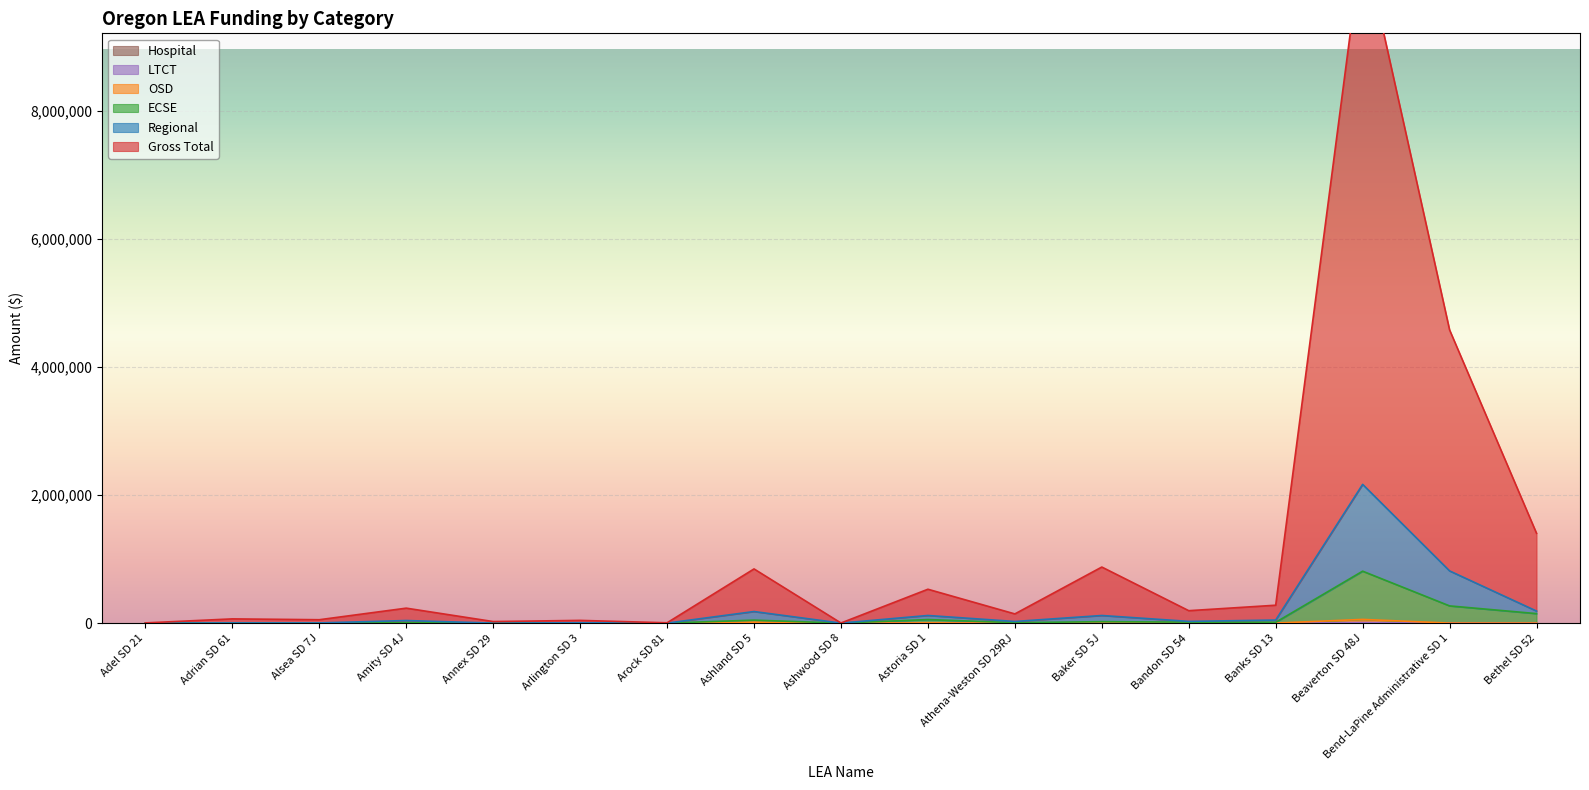

Reading left to right, extract all data points from this chart.

Gross Total: 2874	65810	52577	233358	23963	42125	4563	846381	1237	528840	143354	875728	193880	279257	10698595	4580367	1403283
Regional: 0	2800	2552	40132	0	5616	0	180508	0	118841	25372	118530	26742	47306	2167127	815282	187841
ECSE: 0	2800	0	7432	0	2808	0	46130	0	54964	6343	22312	15042	12208	811079	268518	148063
OSD: 0	0	0	0	0	0	0	14040	0	2971	0	0	0	0	57365	0	0
Hospital: 0	0	0	0	0	0	0	0	0	2971	0	0	0	0	6374	0	0